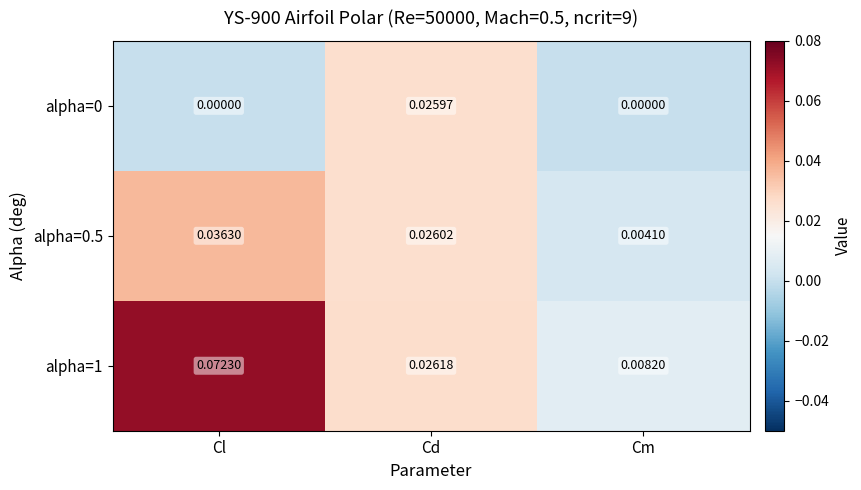

Rank the categories by alpha=0.5 value from highest to lowest.

Cl, Cd, Cm